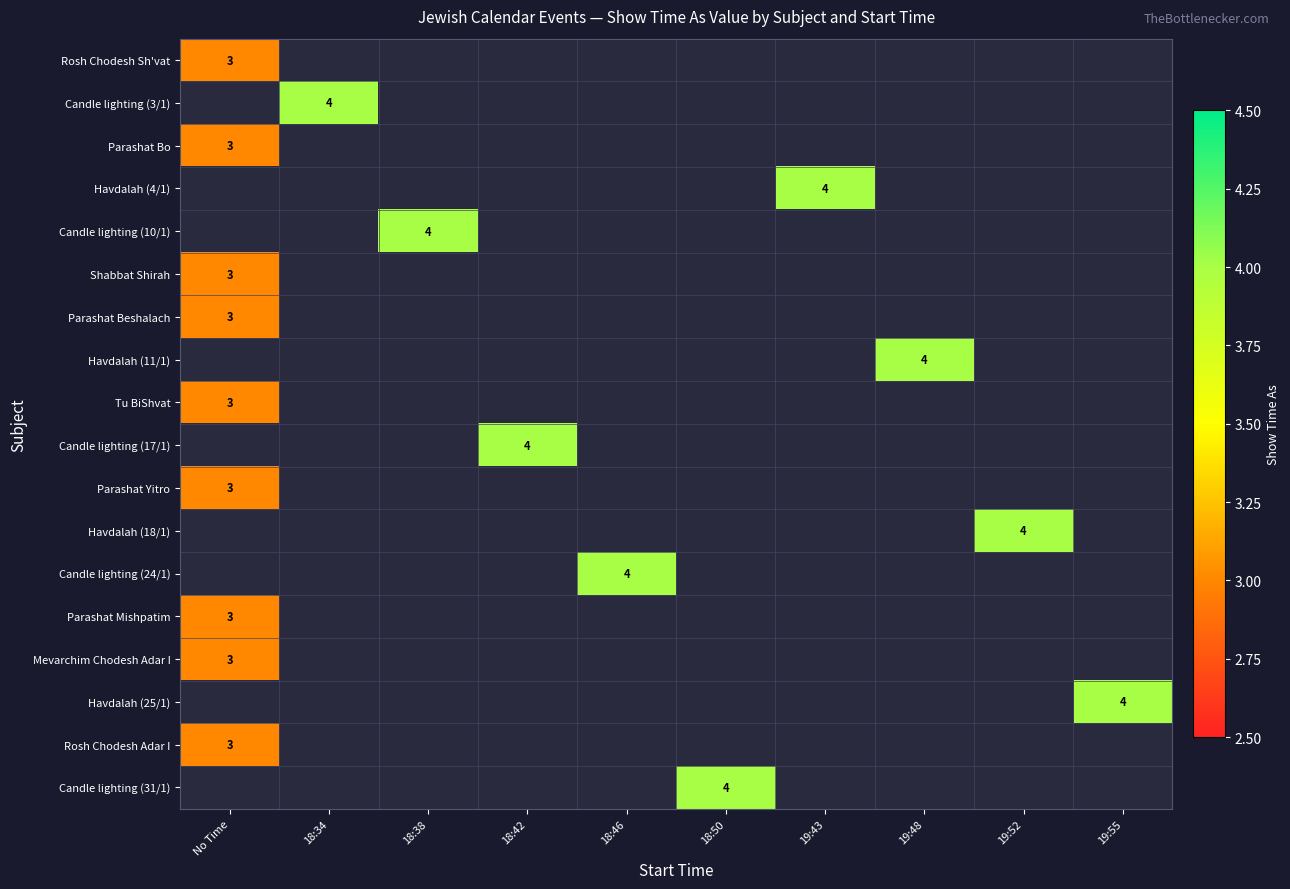

Is it true that Havdalah (11/1) equals 6 at 19:48?

False